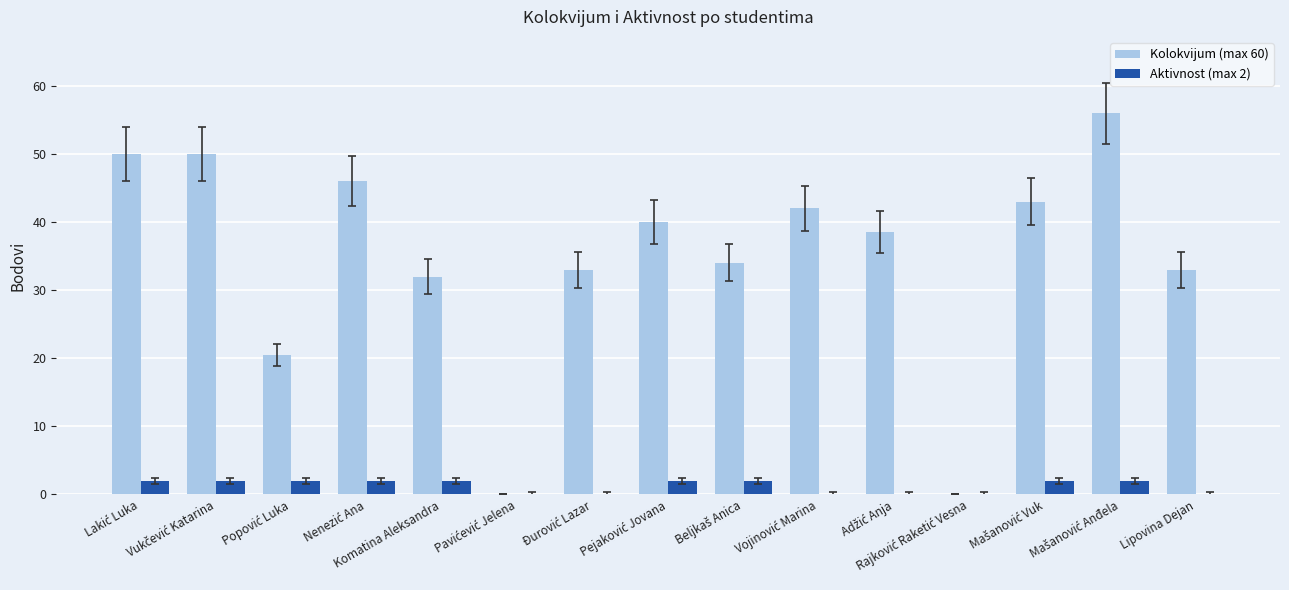

What are all the series names shown in the legend?

Kolokvijum (max 60), Aktivnost (max 2)